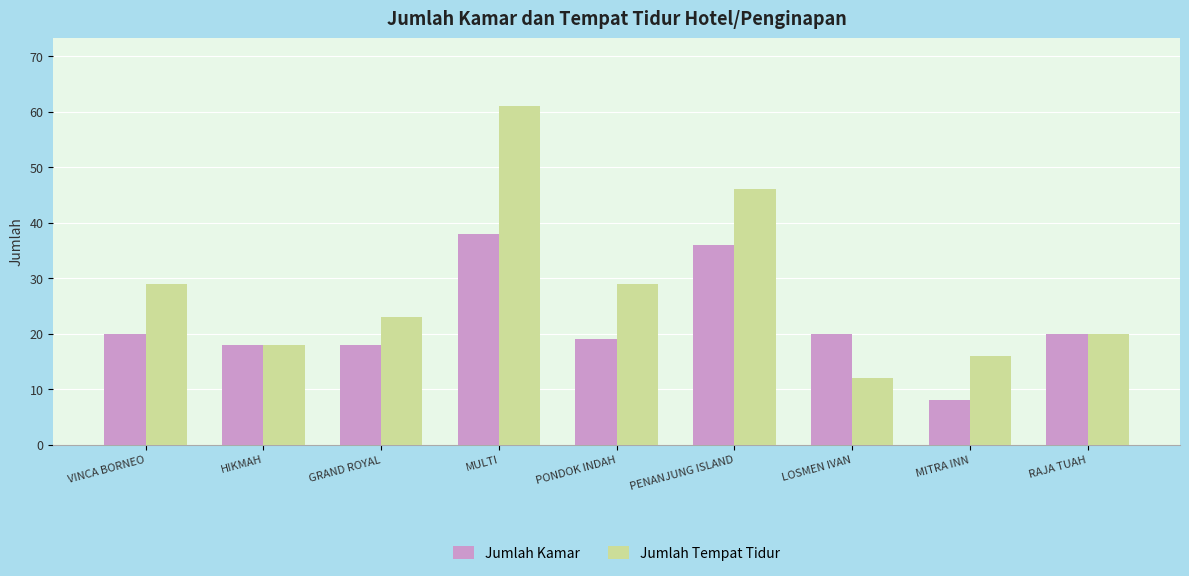

At which category is the sum across all series the highest?

MULTI